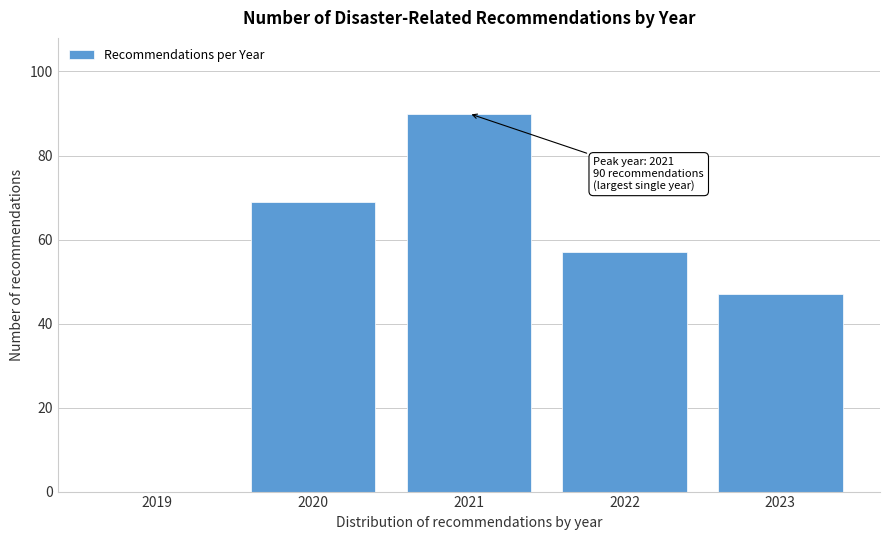

Reading right to left, what are all the values shown in this chart?

2023=47	2022=57	2021=90	2020=69	2019=0